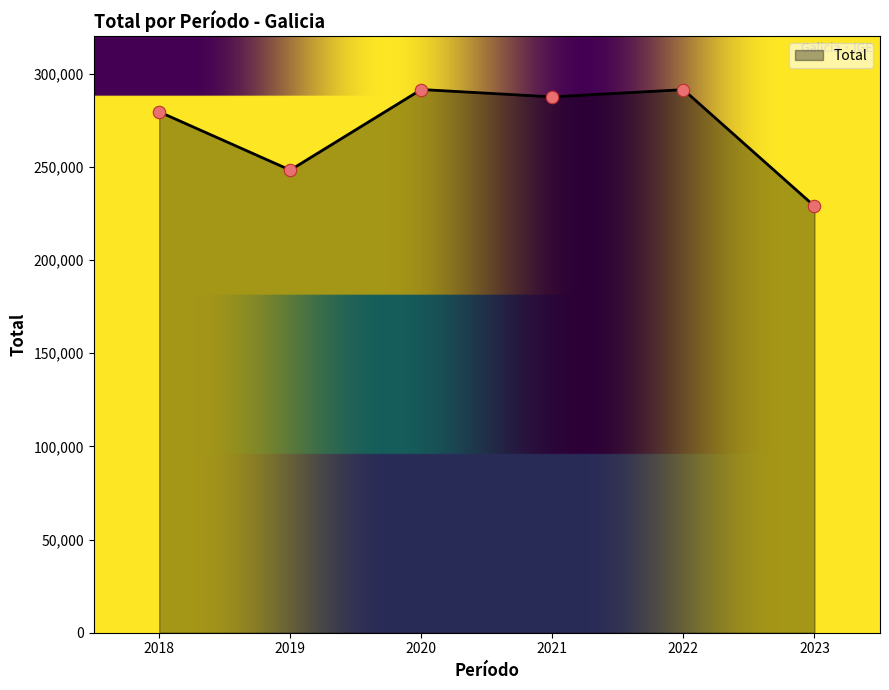

What is the change in value from 2018 to 2022?

+11899